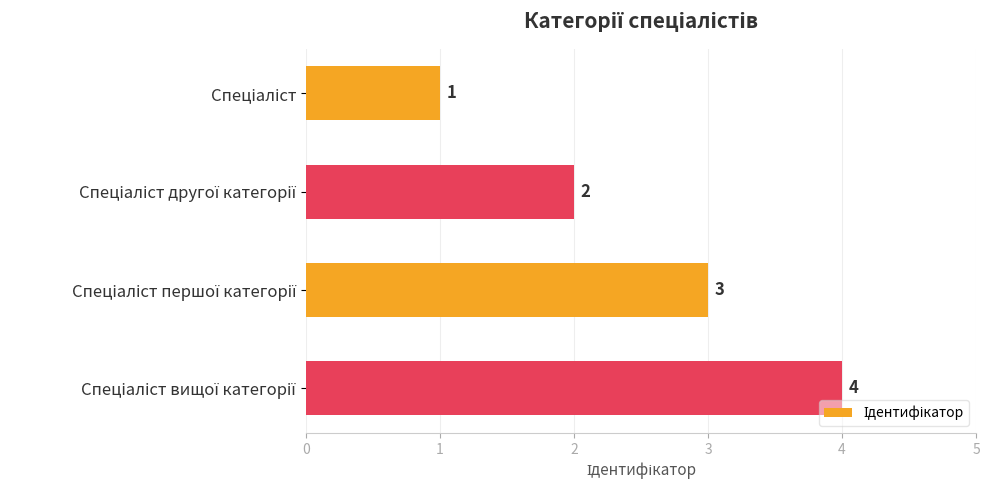

What is the value of the 1st bar from the top?

1